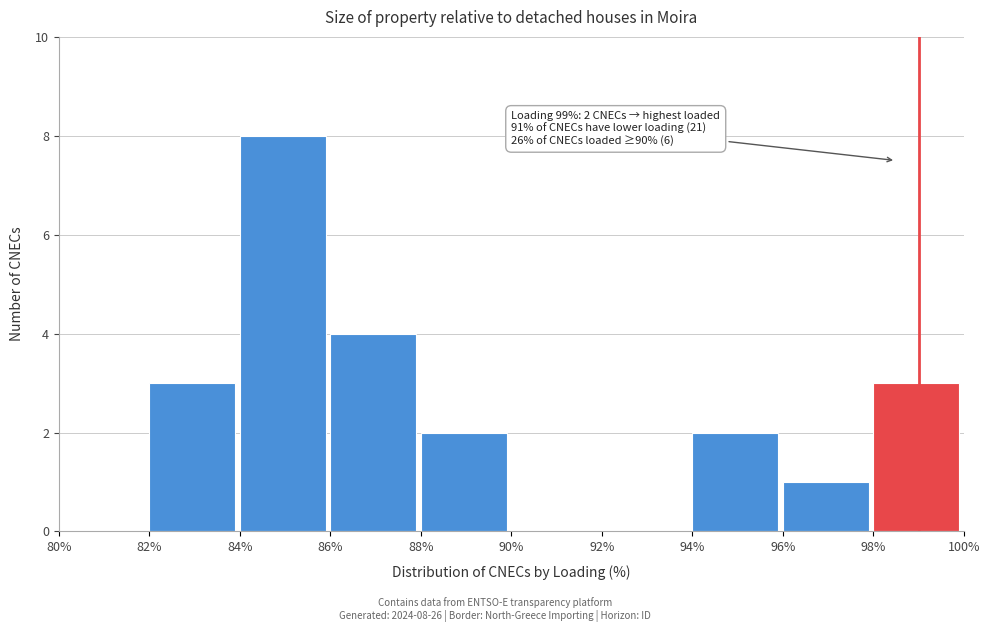

Which range on the x-axis has the tallest bar?

84% to 86%